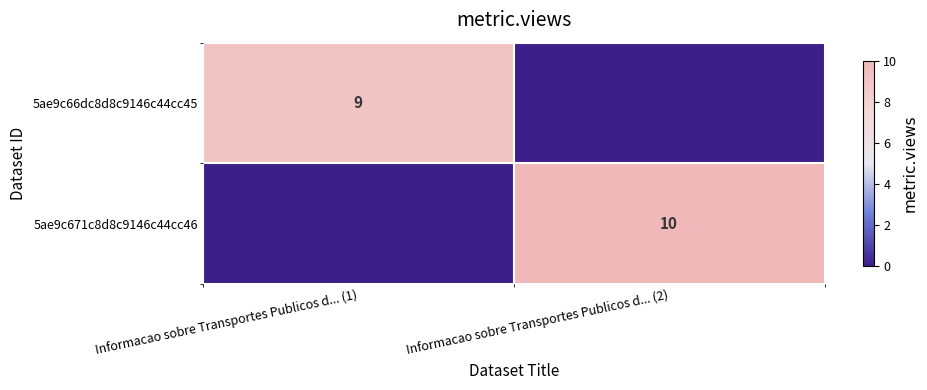

Is the value of 5ae9c66dc8d8c9146c44cc45 at Informacao sobre Transportes Publicos d... (1) greater than the value of 5ae9c671c8d8c9146c44cc46 at Informacao sobre Transportes Publicos d... (2)?

No